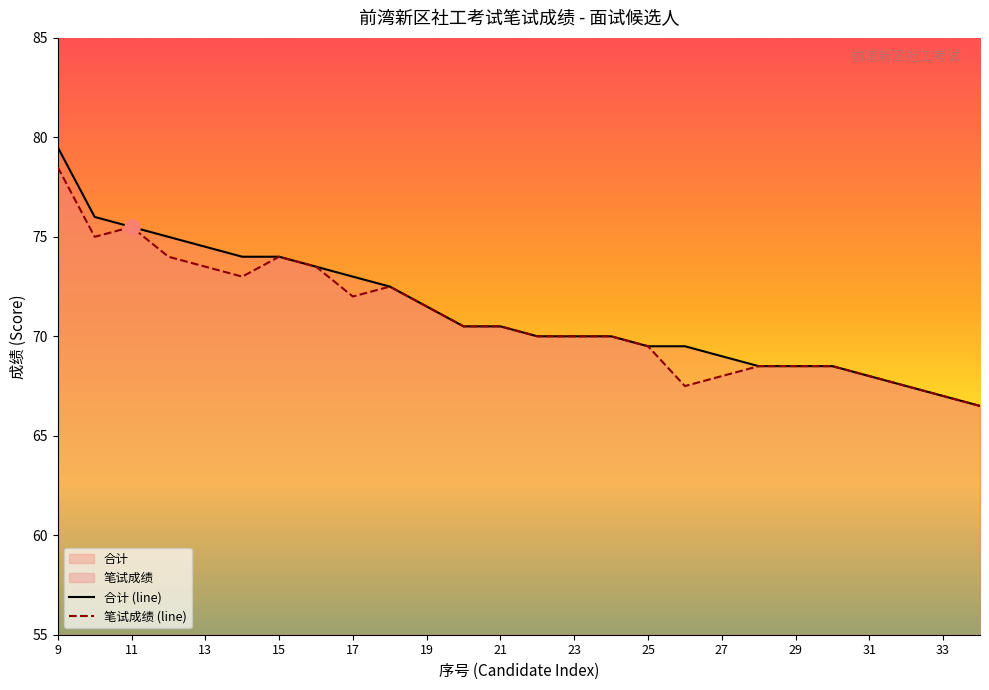

What is the total value across all series at 13?

148.0